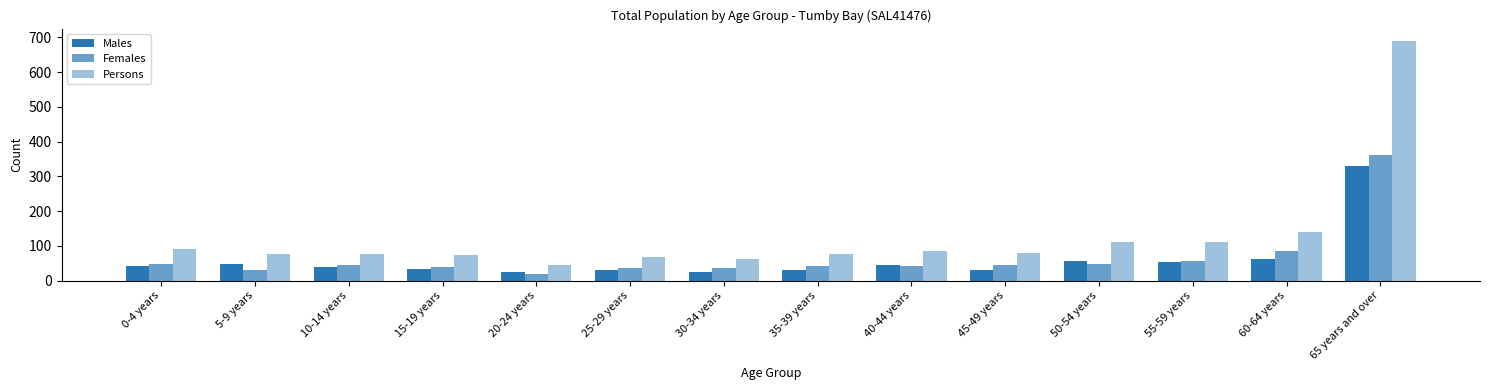

Reading left to right, what are all the values shown in this chart?

Males: 42	49	38	34	24	31	25	31	46	32	56	55	61	330
Females: 47	31	45	40	20	36	36	42	41	45	49	56	84	361
Persons: 91	78	78	73	46	67	63	77	85	80	110	111	139	691